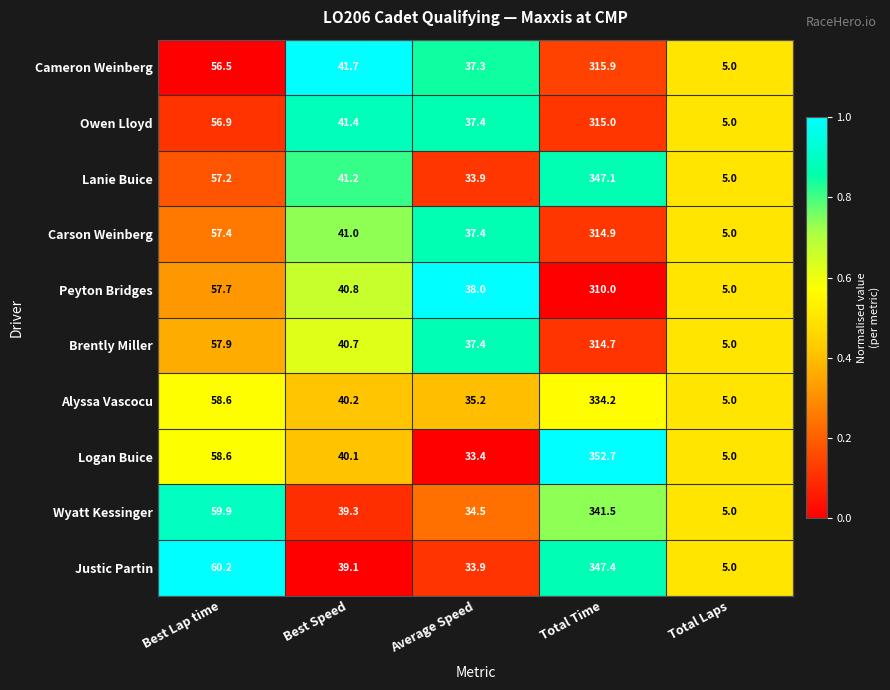

What is the difference between the Brently Miller values at Total Laps and Best Speed?

35.7